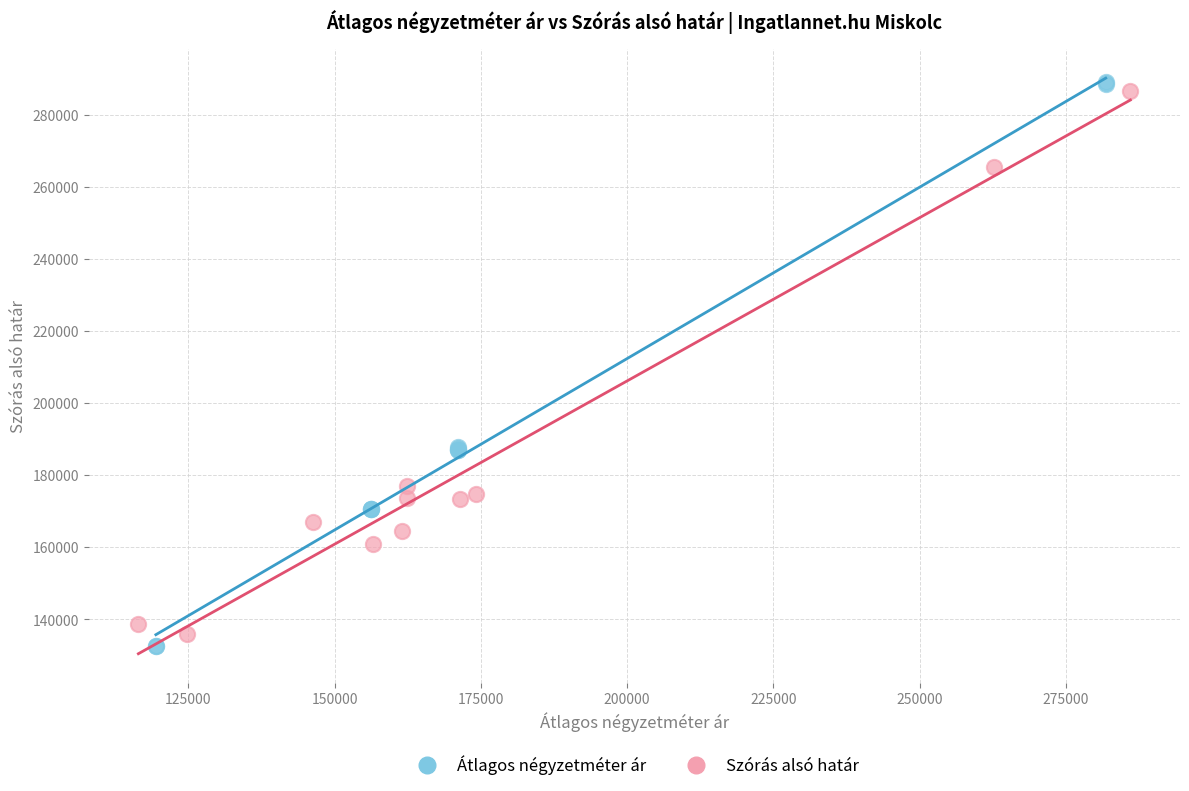

Which series has the widest spread of Y values?

Átlagos négyzetméter ár